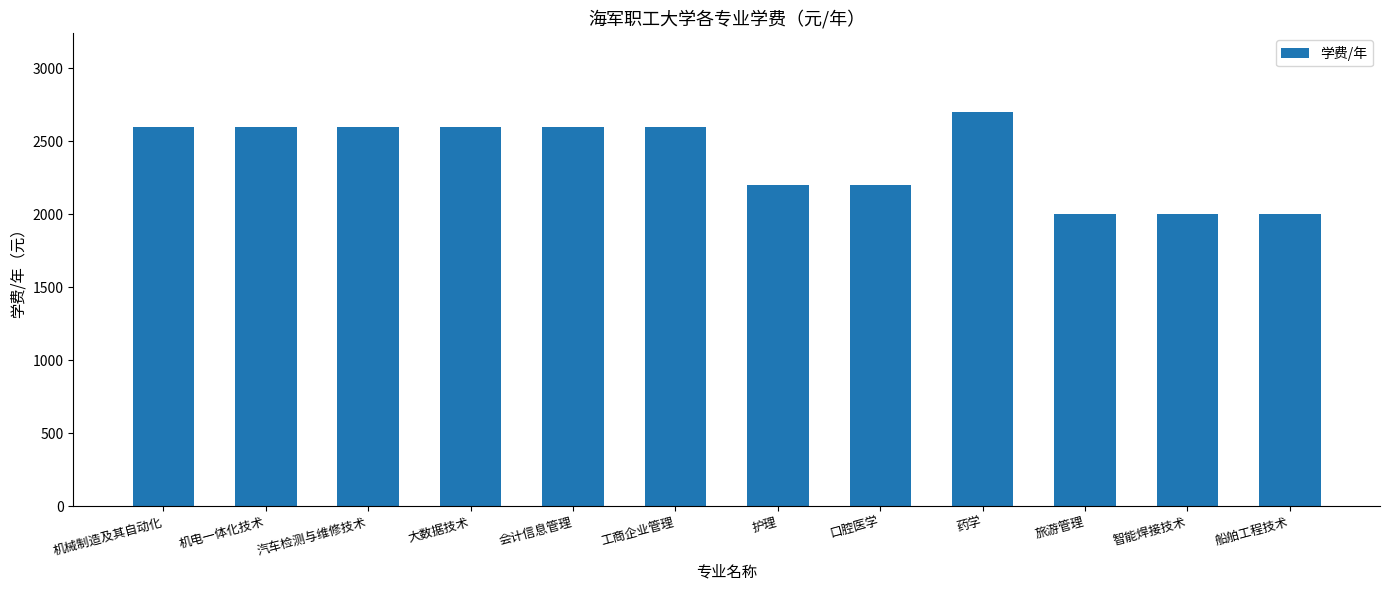

What is the ratio of the value at 护理 to the value at 工商企业管理?

0.8